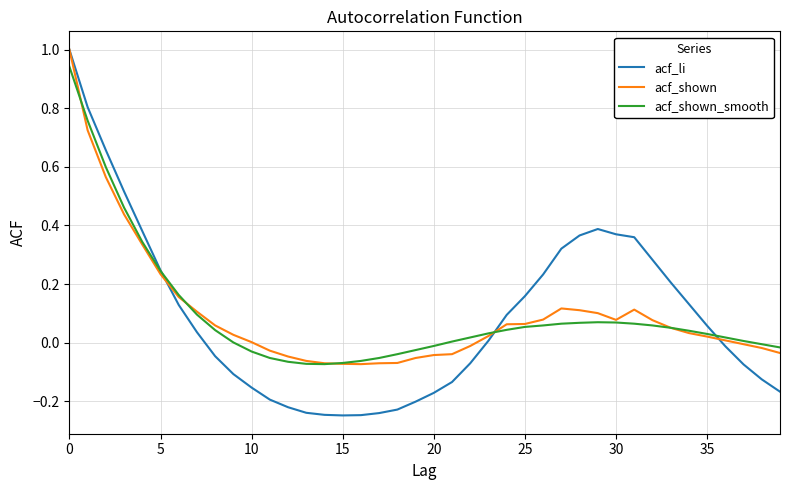

Which series has the largest range (max minus min)?

acf_li